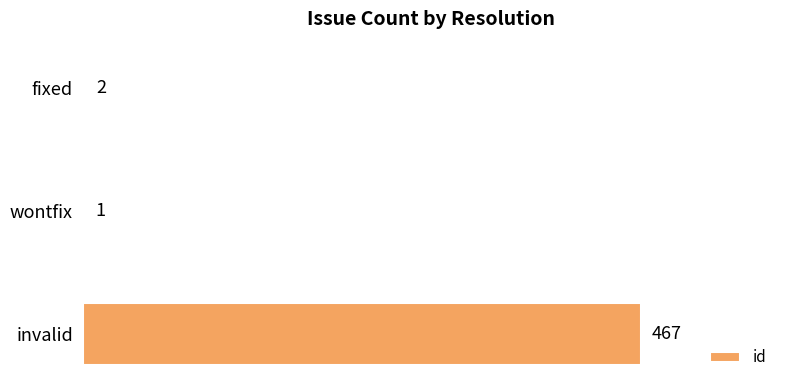

What is the maximum value shown in the chart?

467